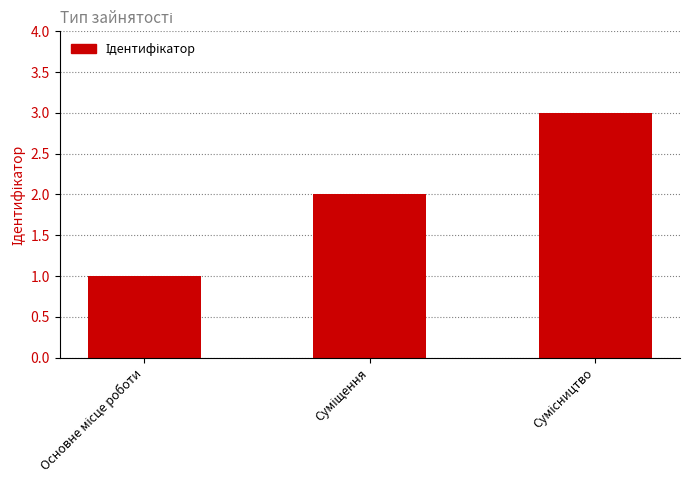

What is the value of the 3rd bar from the left?

3